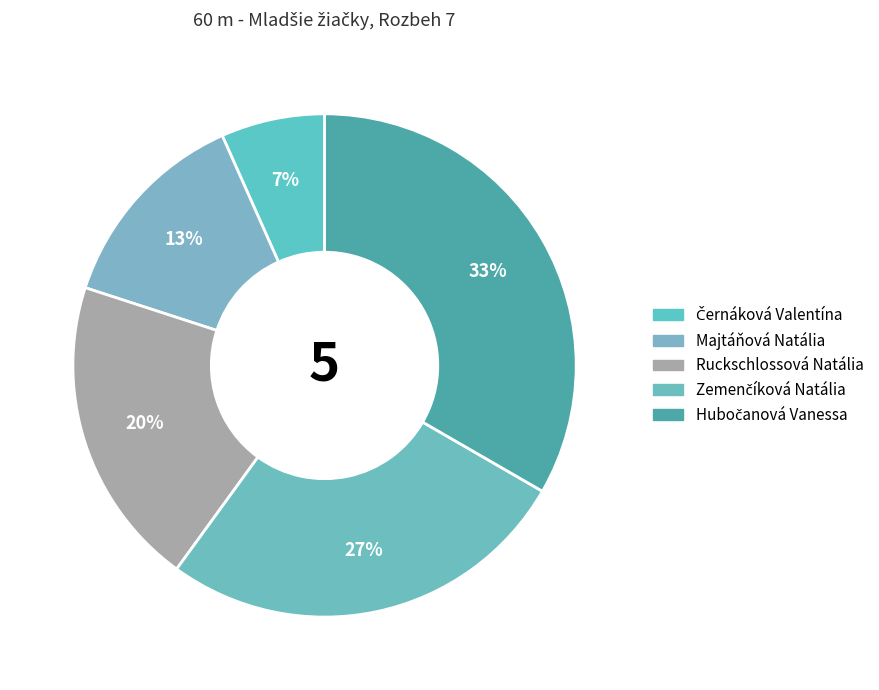

True or false: Zemenčíková Natália accounts for 13% of the total.

False